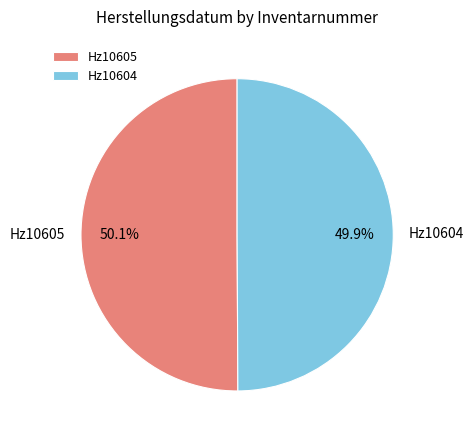

The Hz10604 slice represents 50% of the pie. True or false?

True